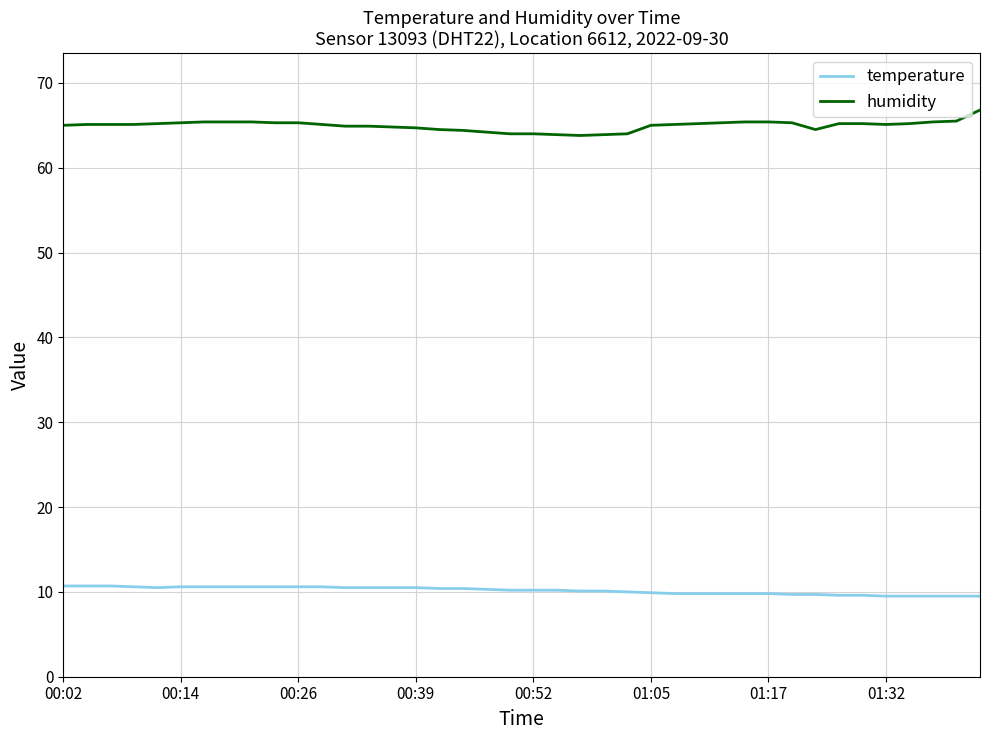

What is the maximum value for humidity?

66.8